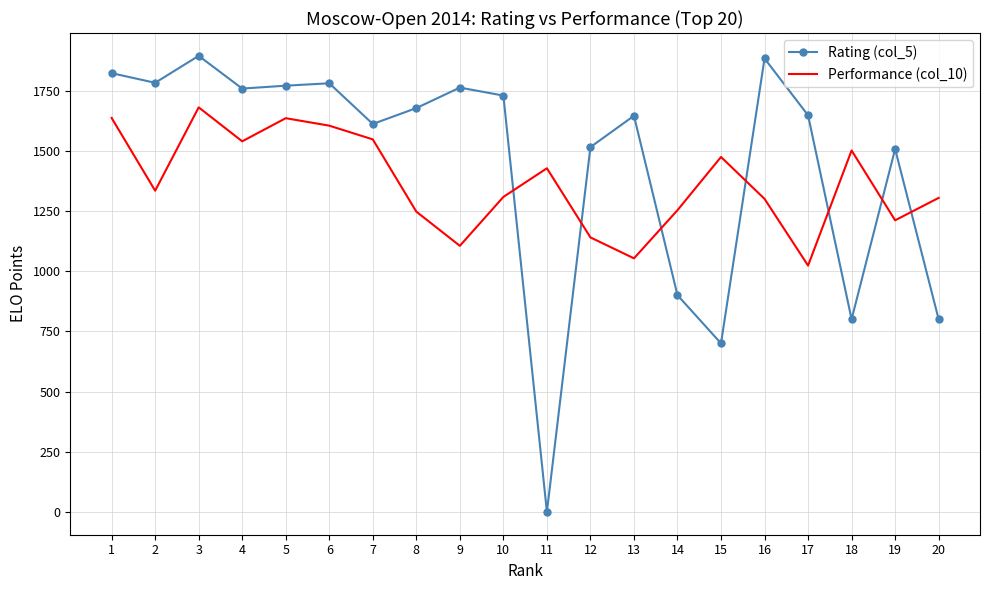

What is the greatest value displayed?

1894